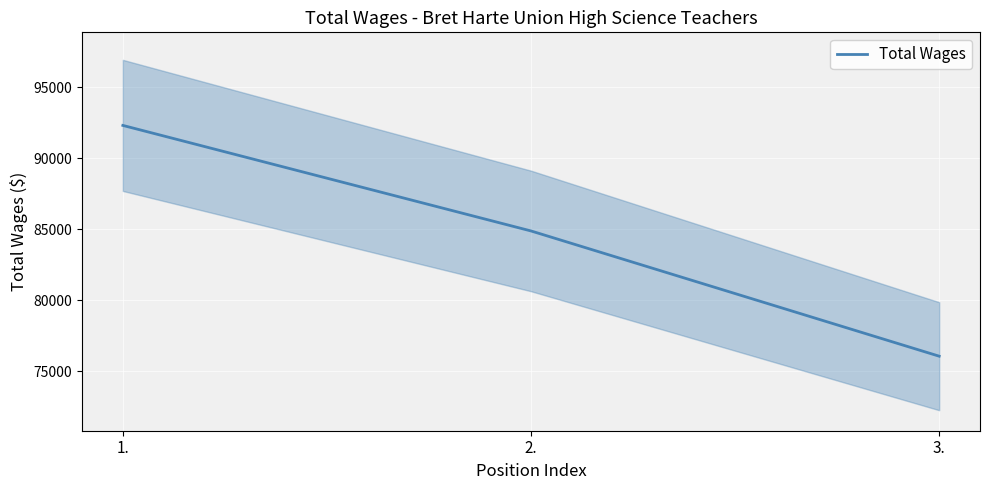

Reading left to right, list all the values displayed in this chart.

92304	84873	76055